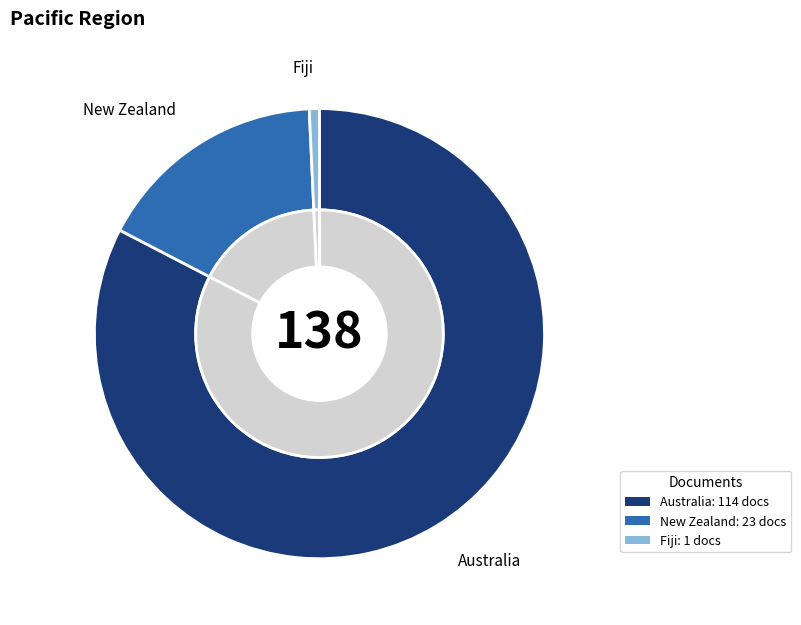

To the nearest percent, what is the combined percentage of Fiji and Australia?

83%